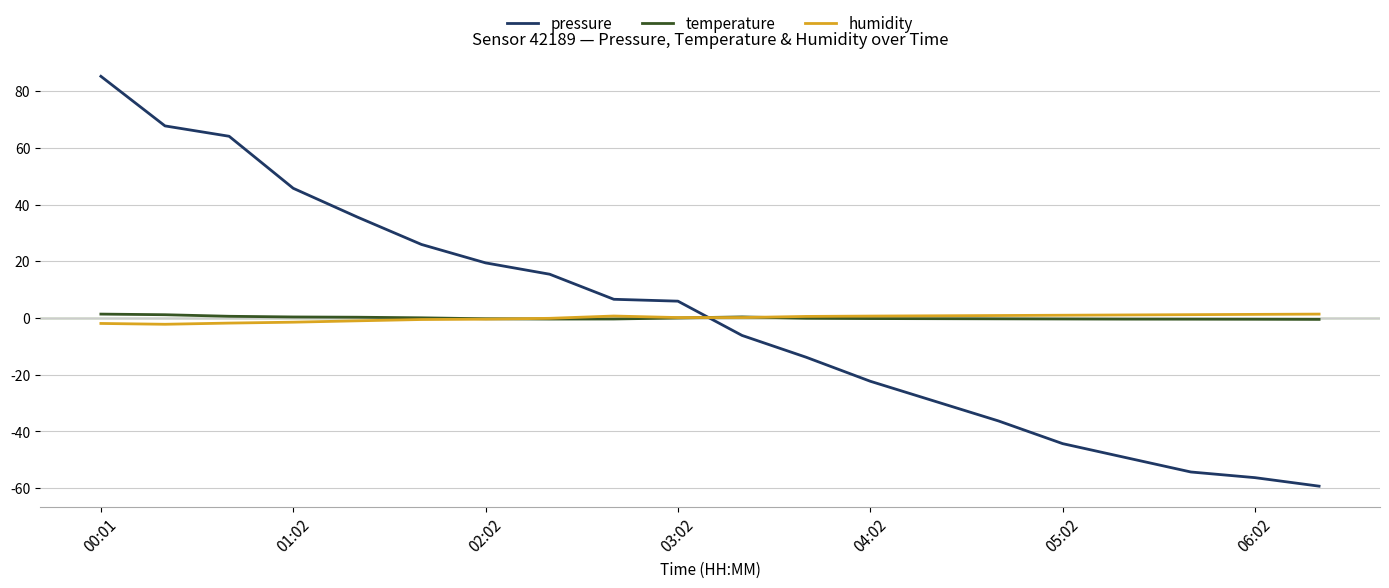

How many intersections are there between pressure and humidity?

1